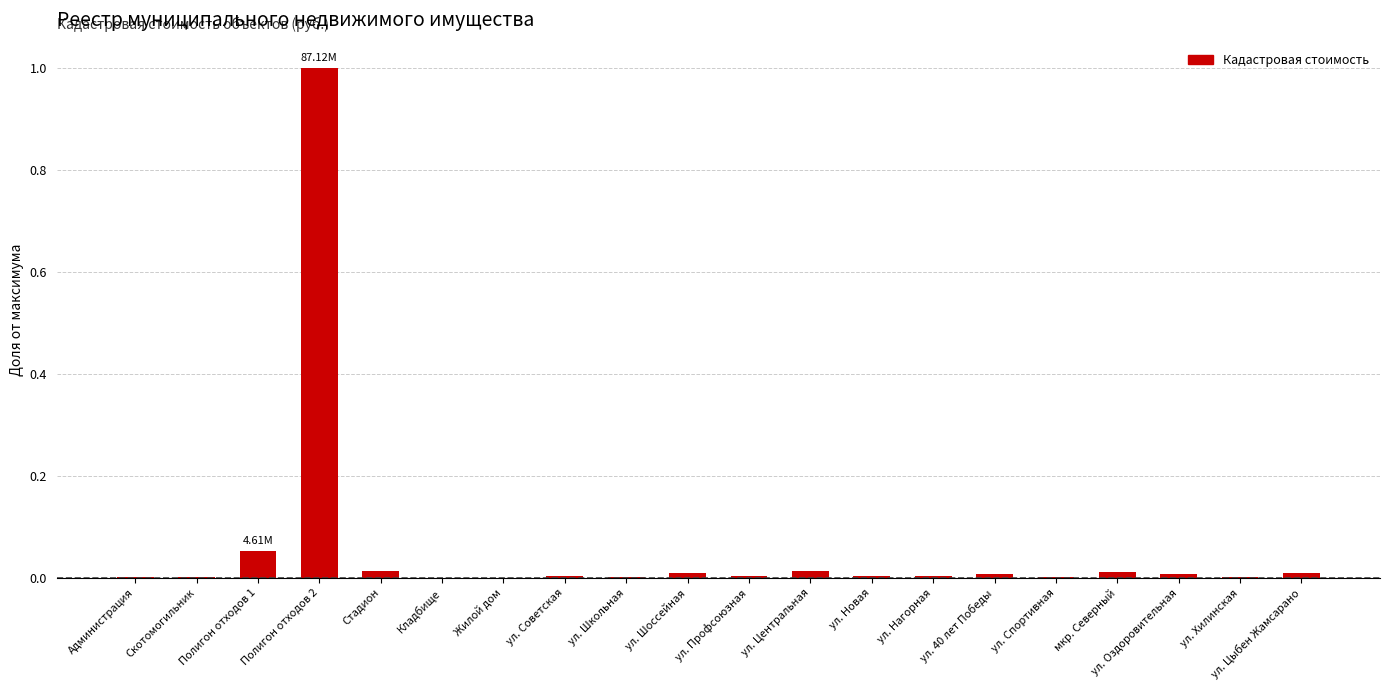

What is the sum of all values?

1.1